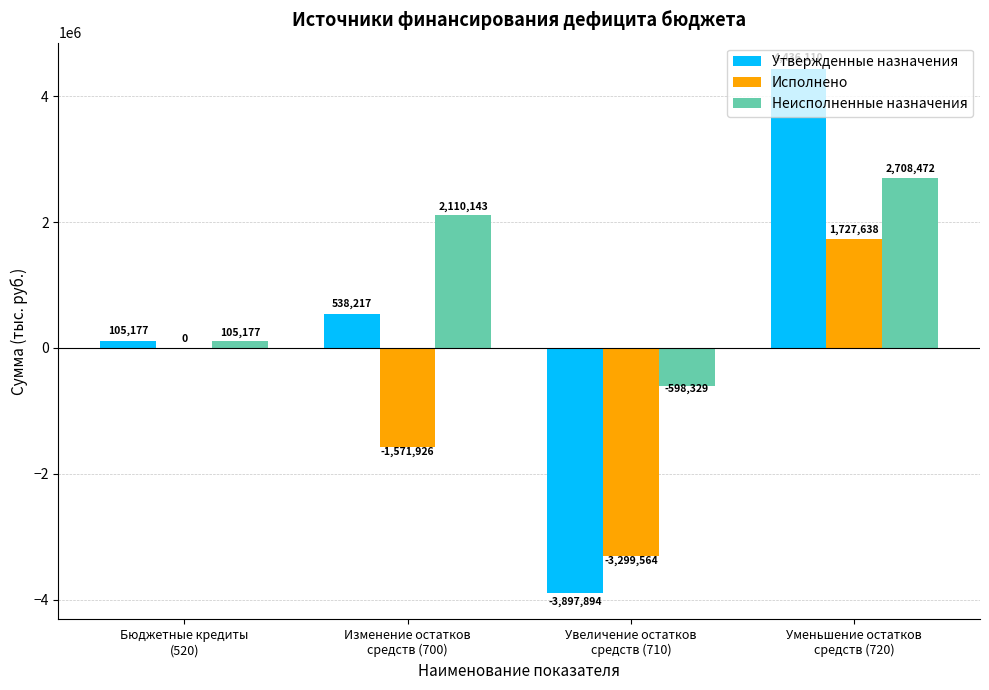

Is it true that Утвержденные назначения equals -3897893.6 at Увеличение остатков
средств (710)?

True